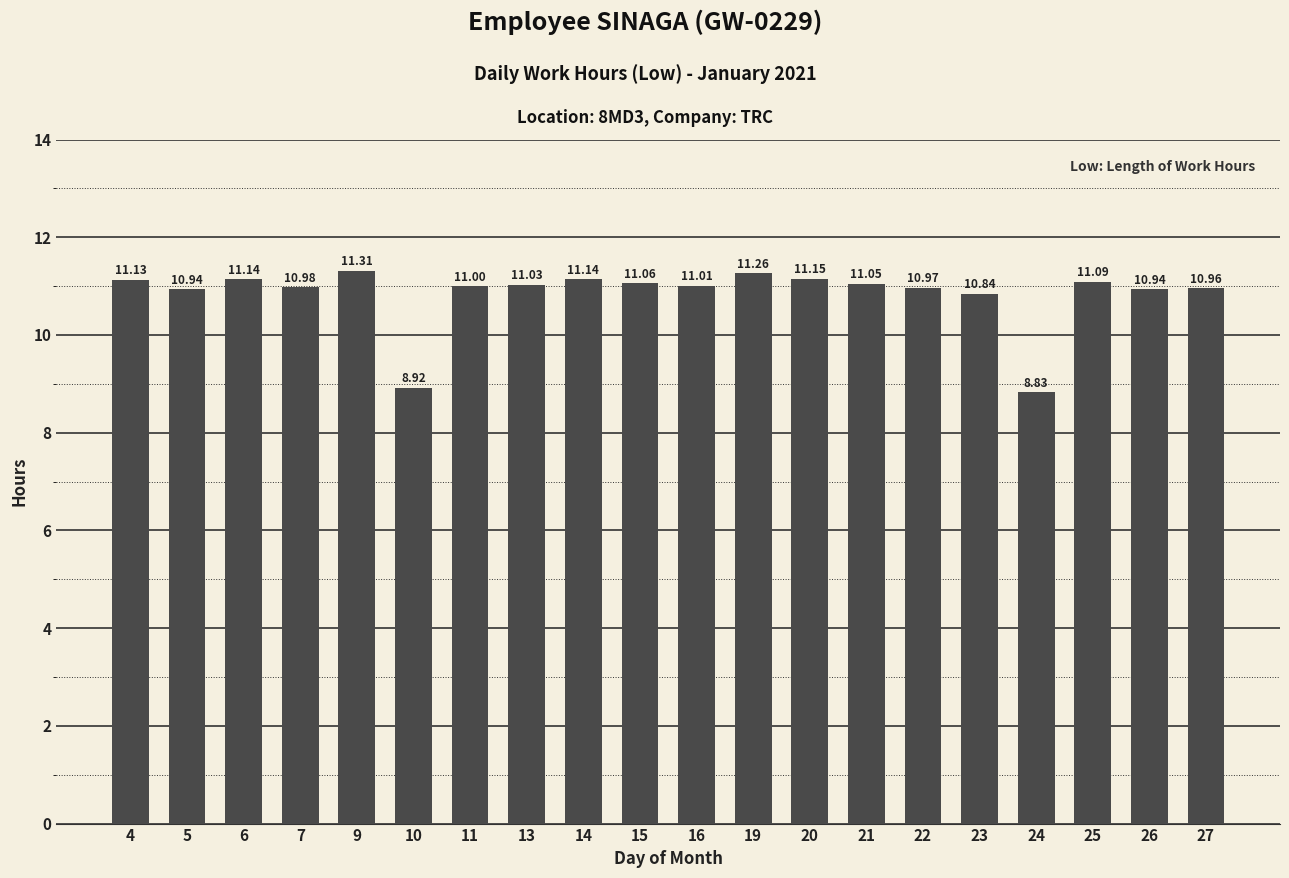

Reading right to left, extract all data points from this chart.

27=11.0	26=10.9	25=11.1	24=8.8	23=10.8	22=11.0	21=11.1	20=11.2	19=11.3	16=11.0	15=11.1	14=11.1	13=11.0	11=11.0	10=8.9	9=11.3	7=11.0	6=11.1	5=10.9	4=11.1